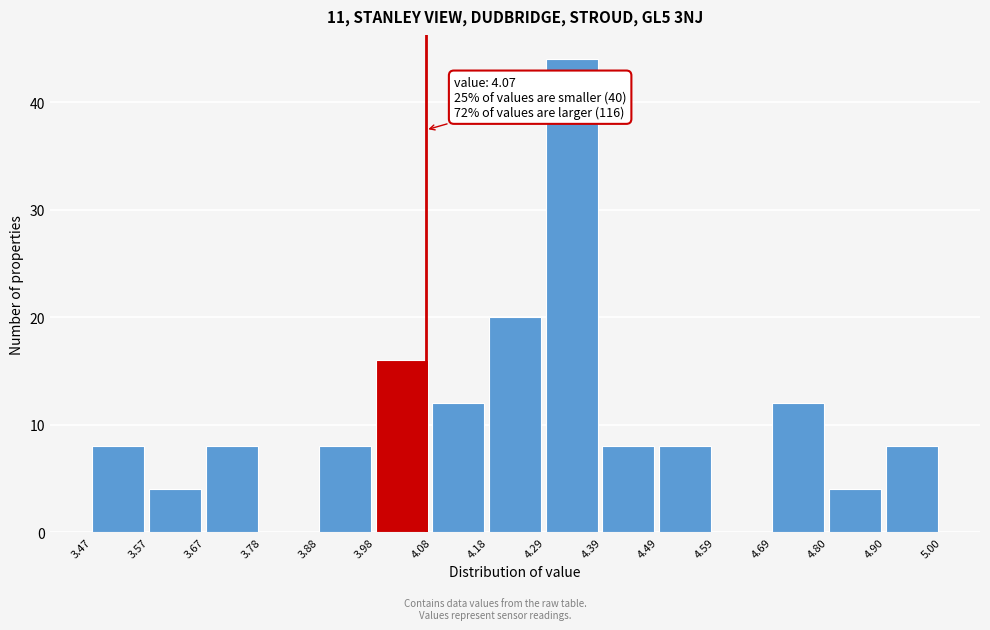

Which range on the x-axis has the tallest bar?

4.29 to 4.39